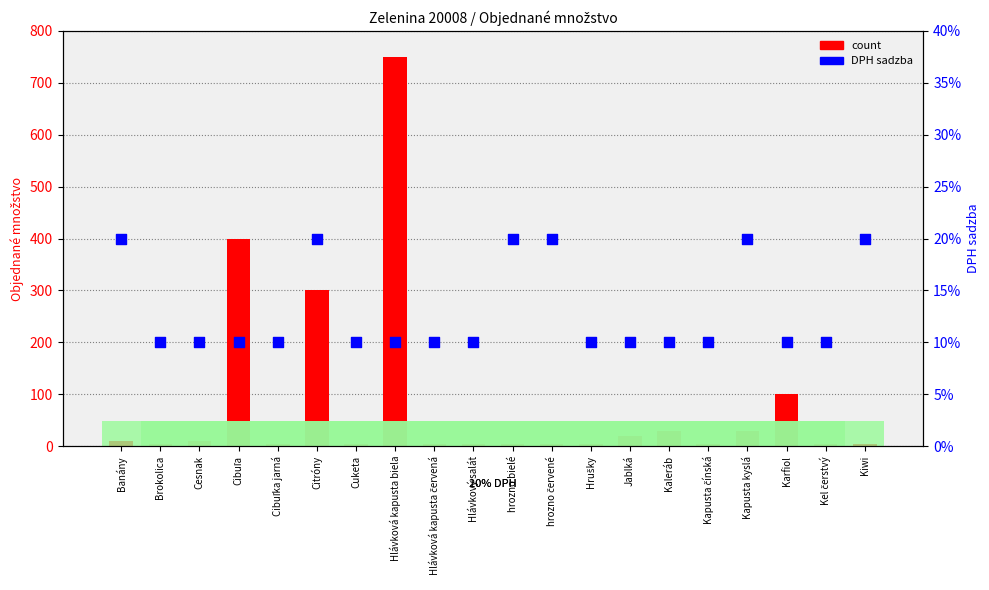

Which series has the widest spread of Y values?

count